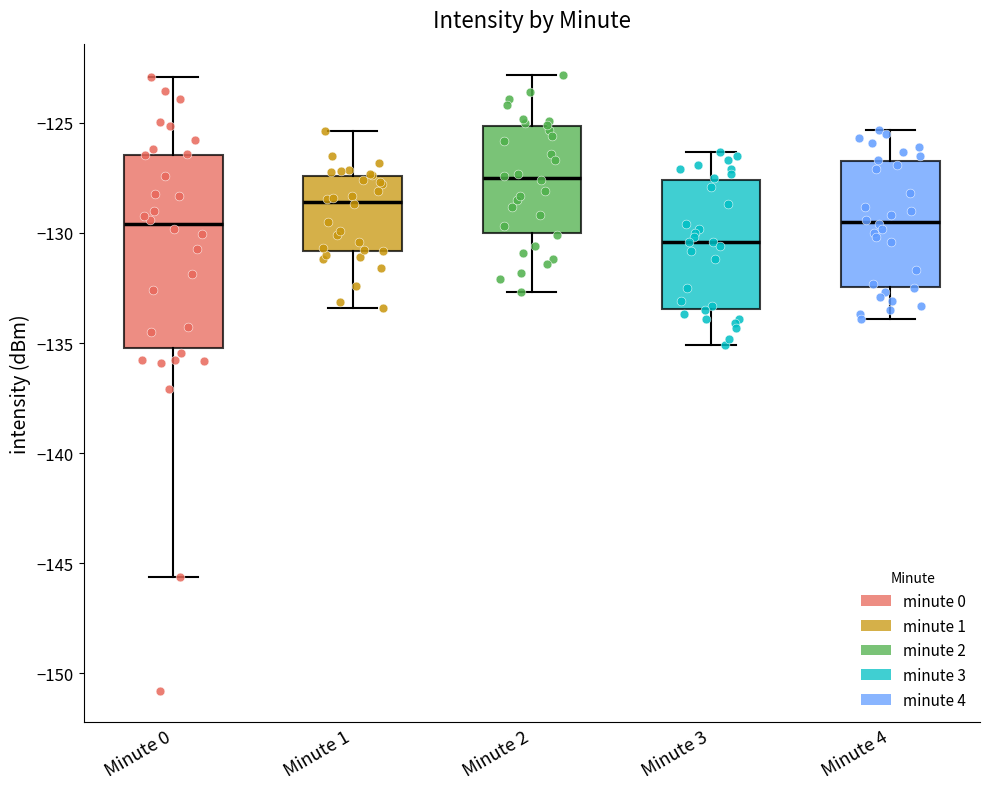

Where does the upper whisker of the box for Minute 2 end on the y-axis? The values are not printed on the chart, so give them approximately, as read against the axis.

-123.0